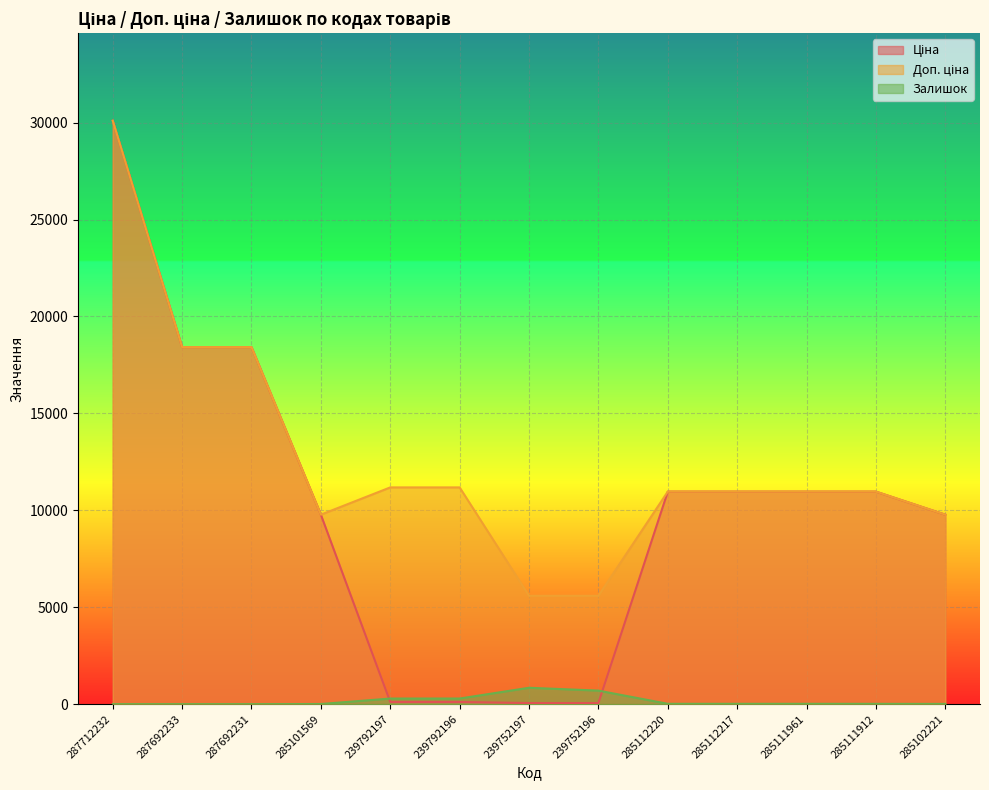

Which series has the largest total across all categories?

Доп. ціна